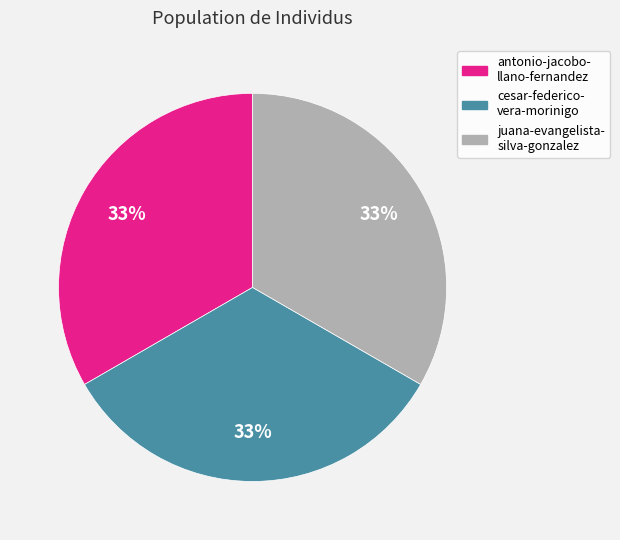

Is there a majority slice in this chart?

No